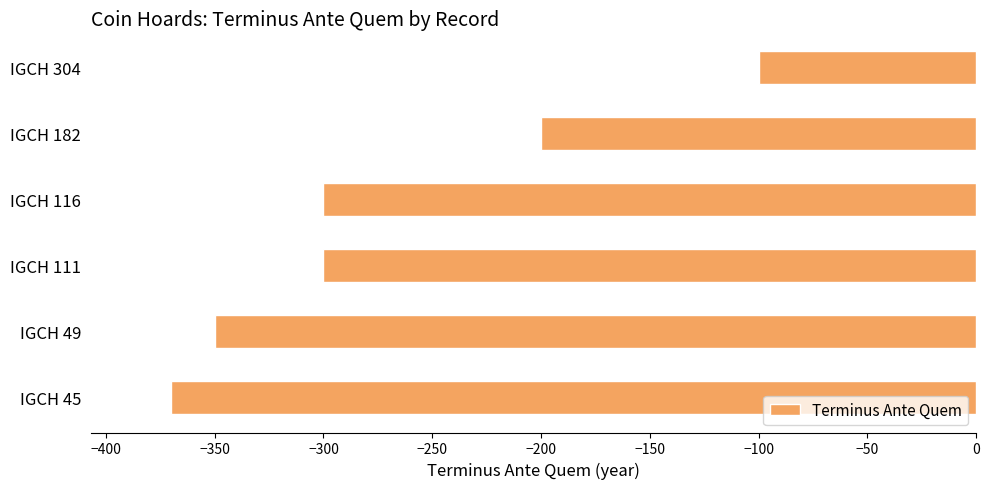

What is the difference between the maximum and minimum values?

270